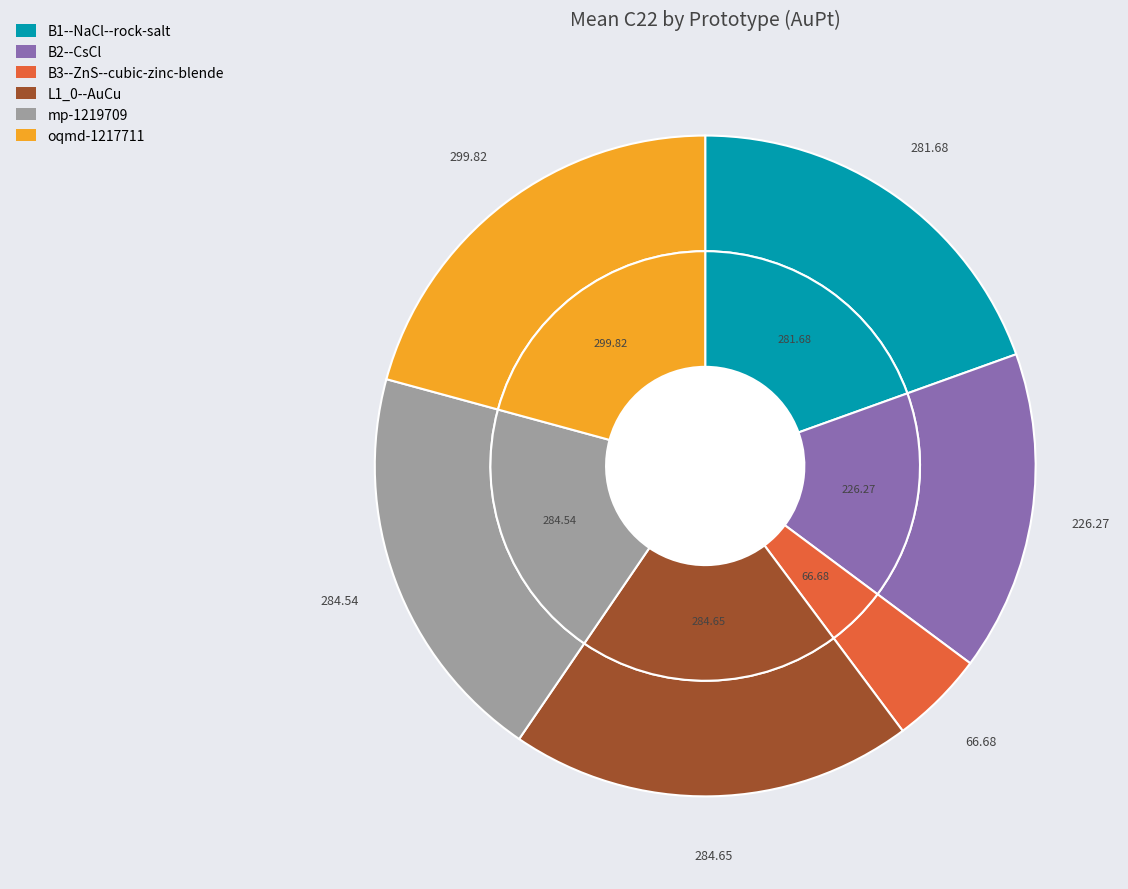

Which category has the smallest portion of the pie?

B3--ZnS--cubic-zinc-blende